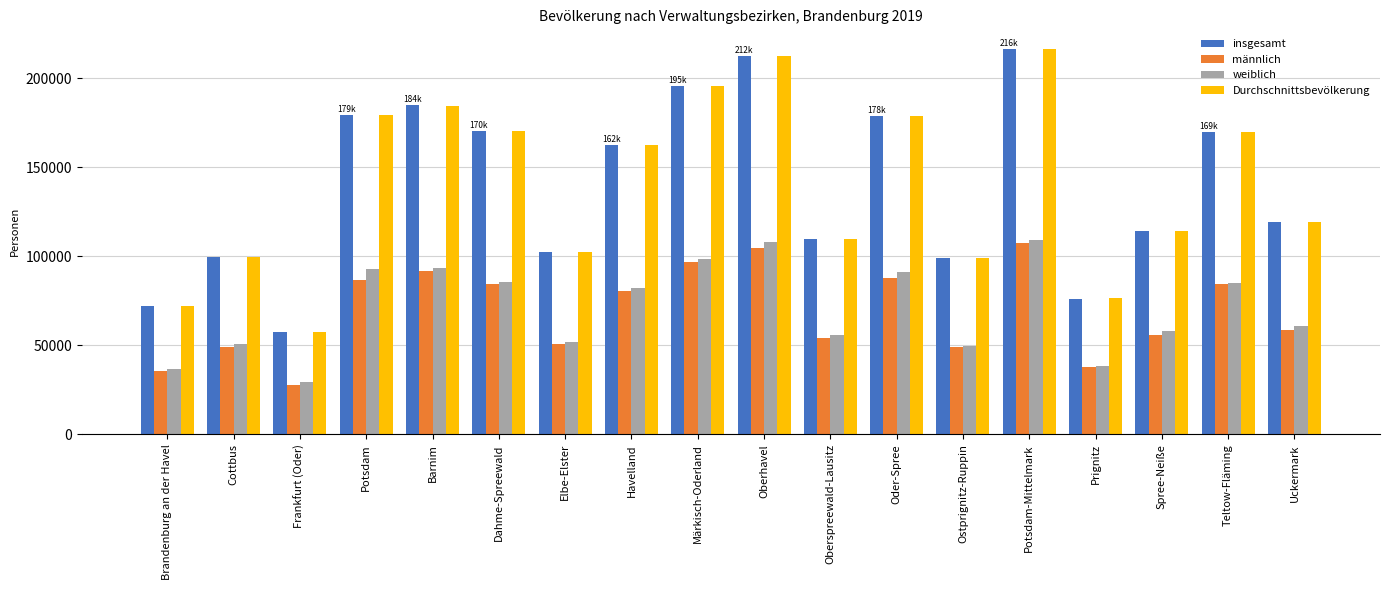

Which series has the largest range (max minus min)?

insgesamt